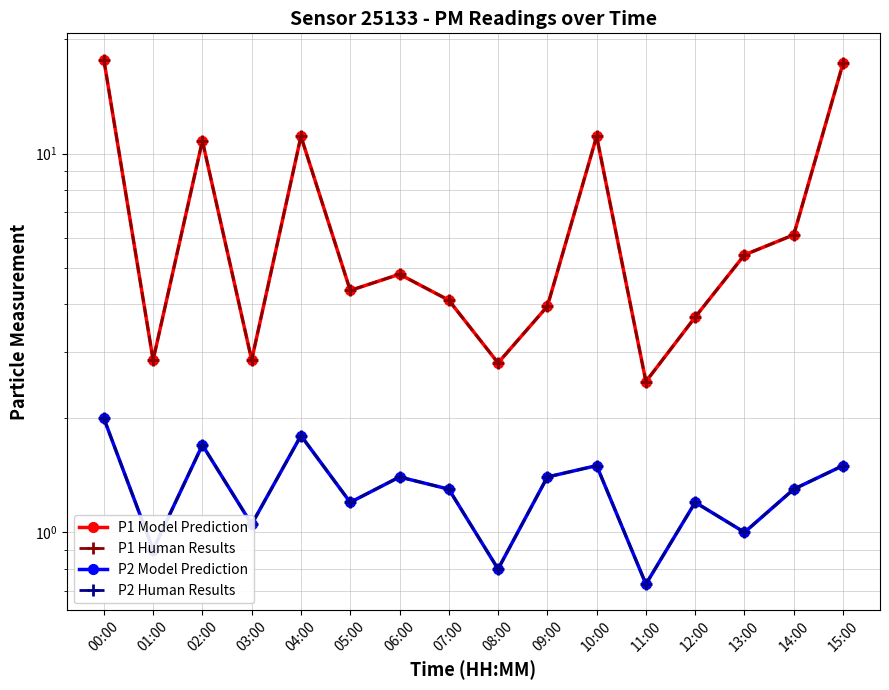

At which category does P2 (dashed) reach its first local valley?

01:00